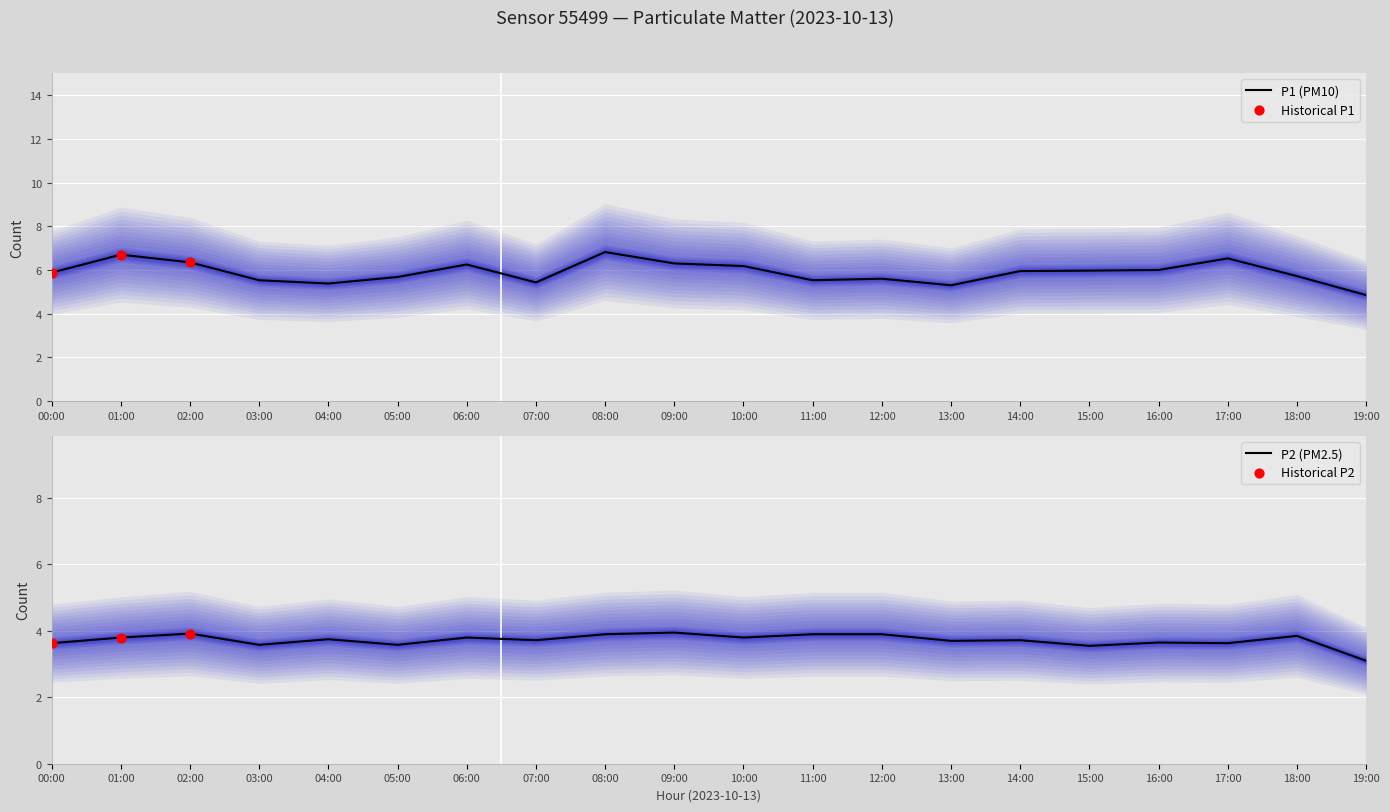

What are all the series names shown in the legend?

P1, P2